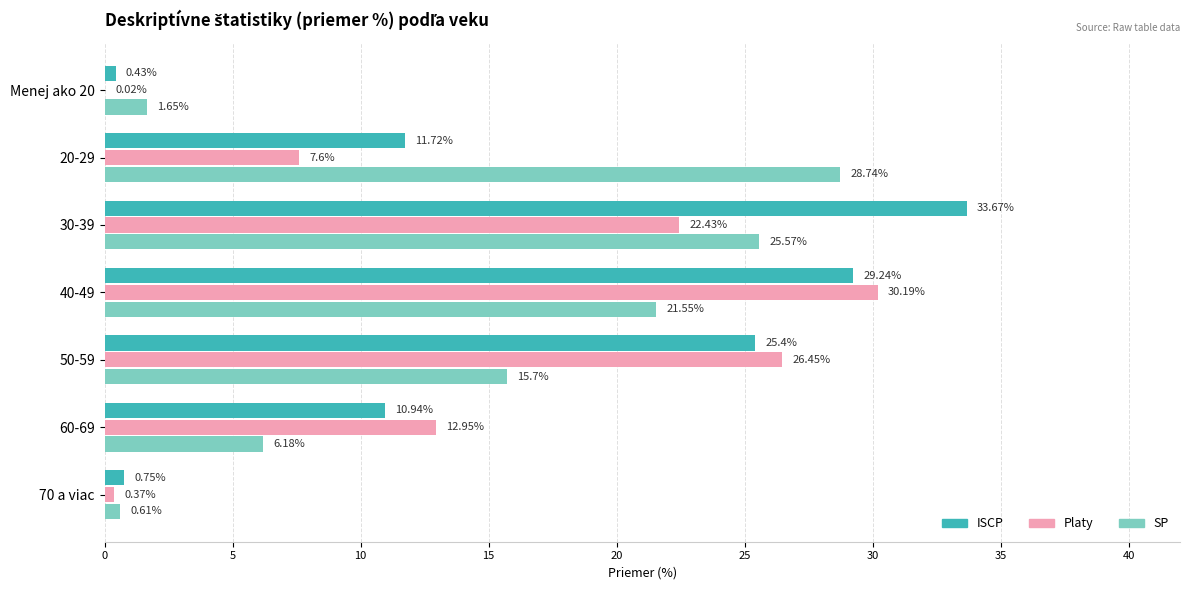

What is the average value of the Platy series?

14.3